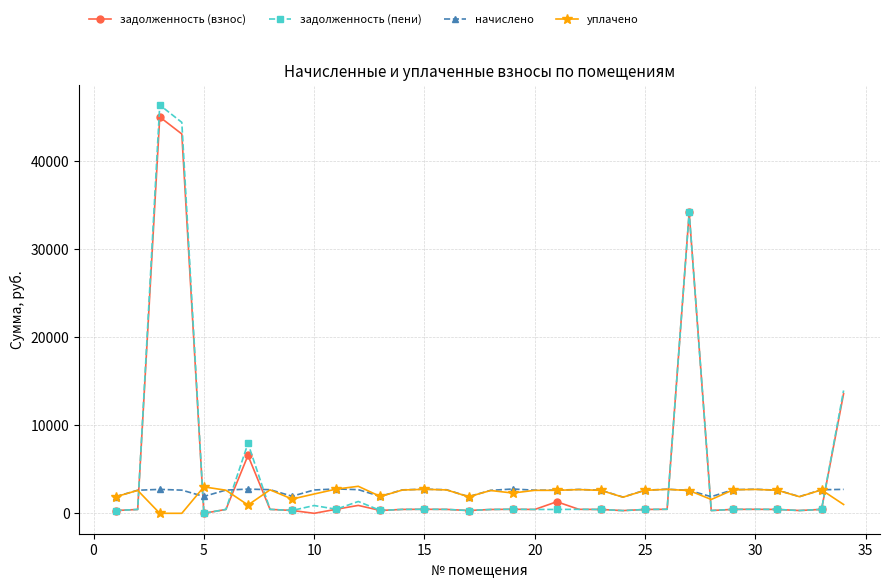

True or false: начислено and задолженность (взнос) cross at least once.

True